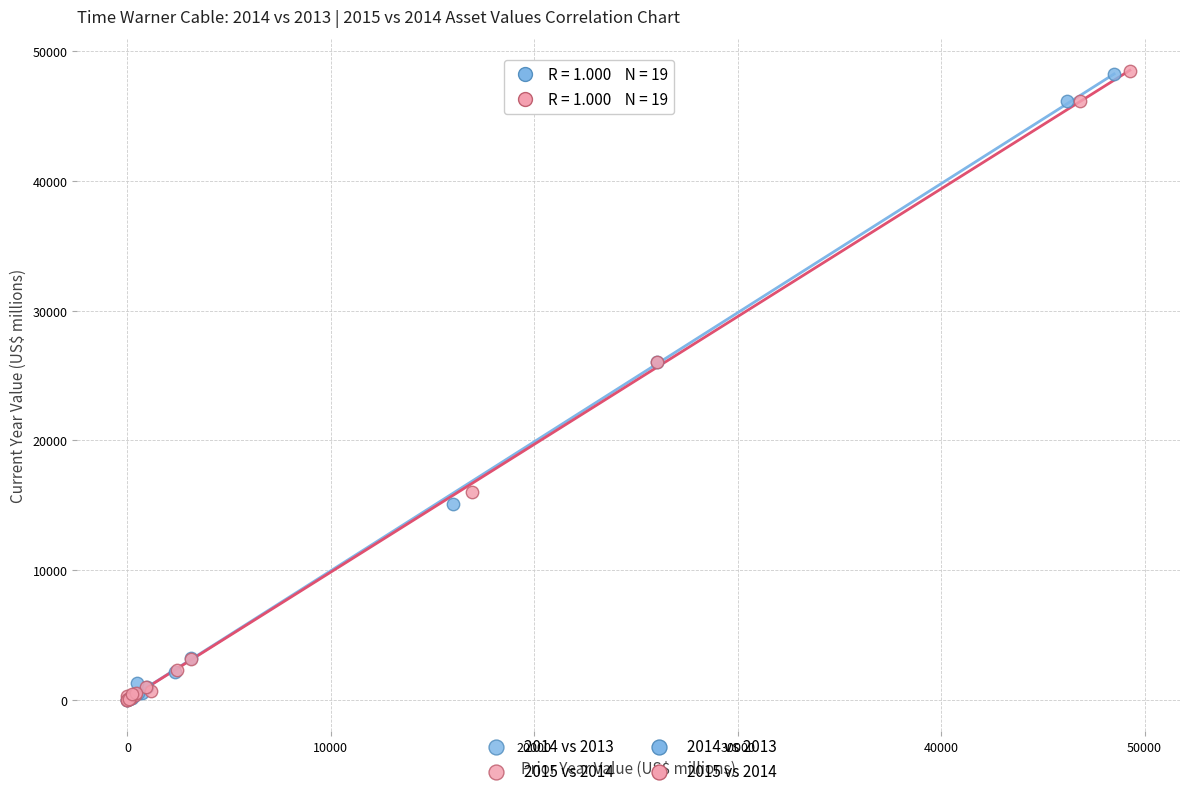

Which series has the widest spread of Y values?

2015 vs 2014